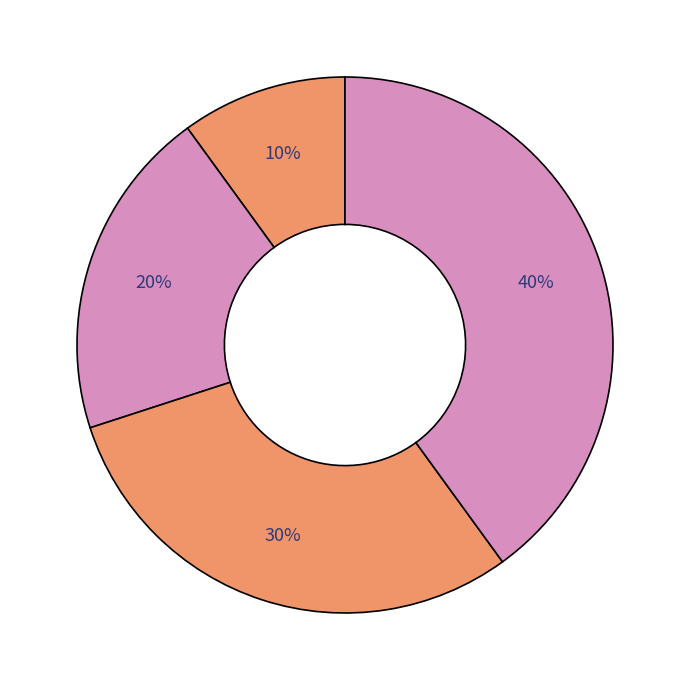

Count the number of slices in the pie.

4